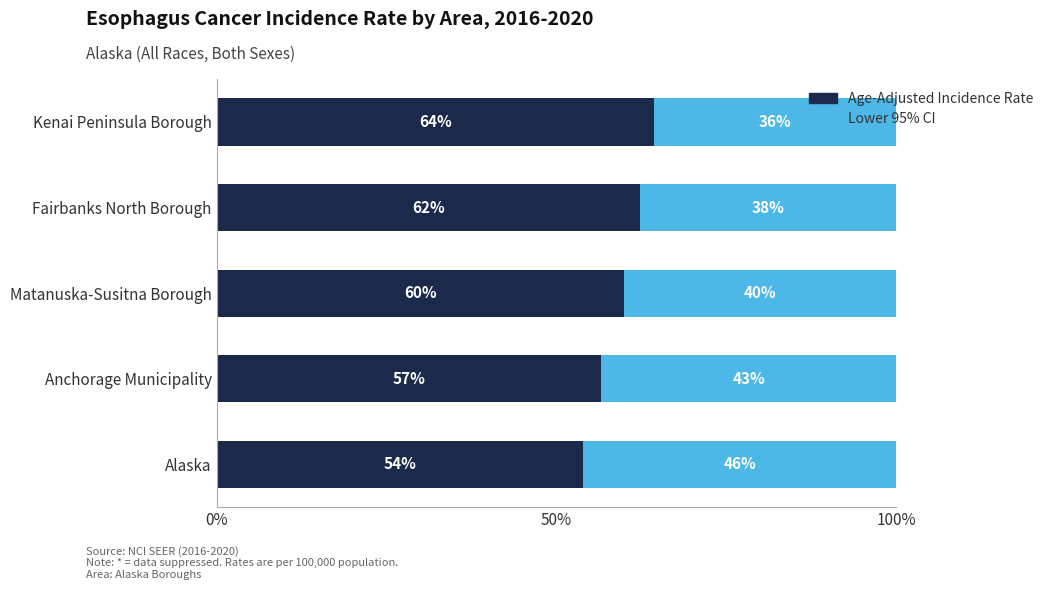

What is the approximate value of Age-Adjusted Incidence Rate at Alaska?

53.9